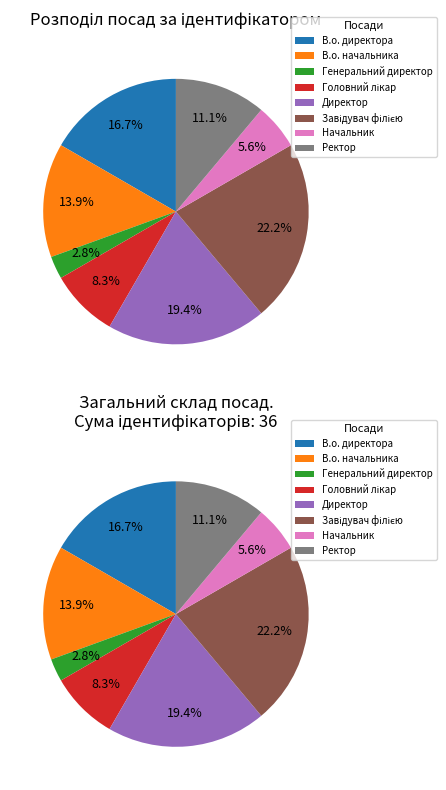

How many slices are in this pie chart?

8